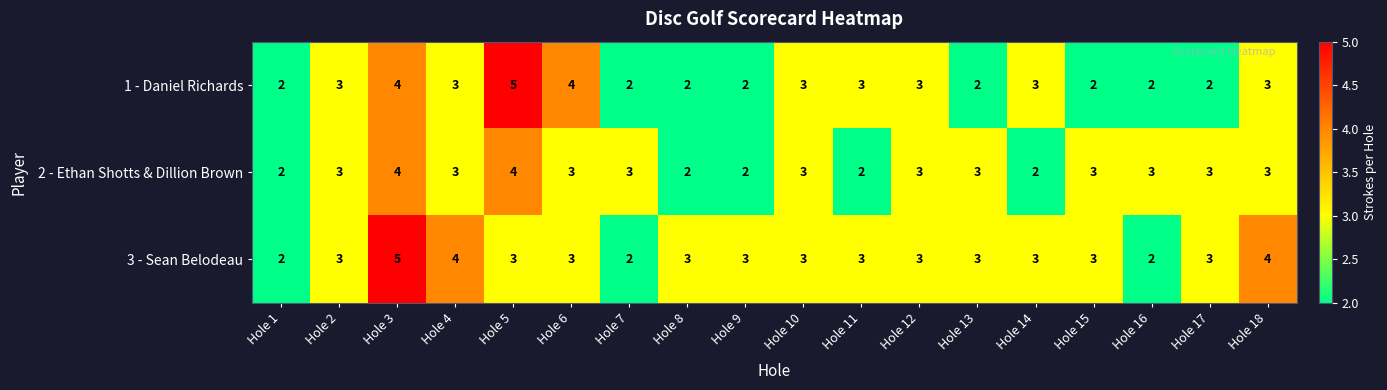

What is the smallest value displayed?

2